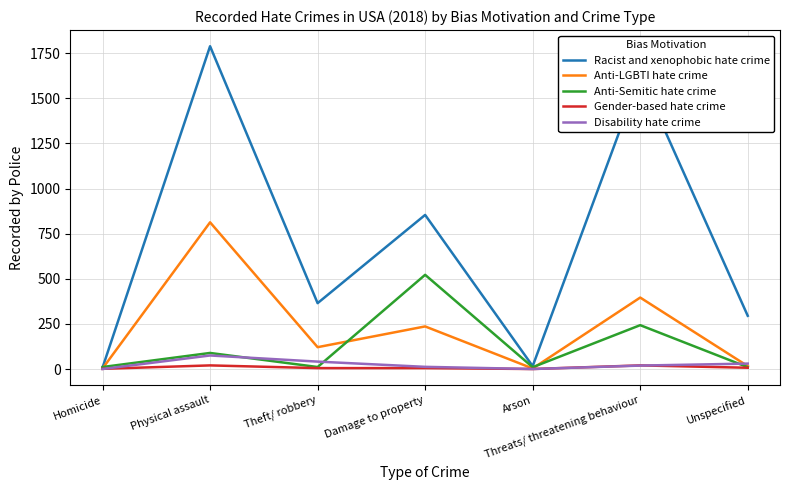

Which series has the widest spread of values?

Racist and xenophobic hate crime